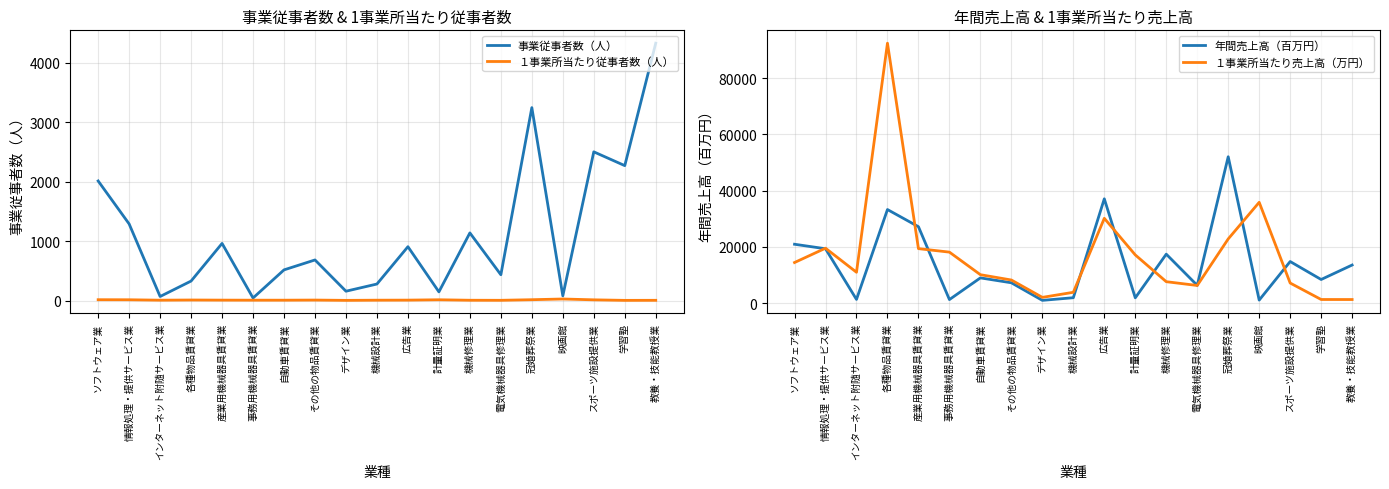

Where is the first local maximum for １事業所当たり売上高（万円）?

情報処理・提供サービス業